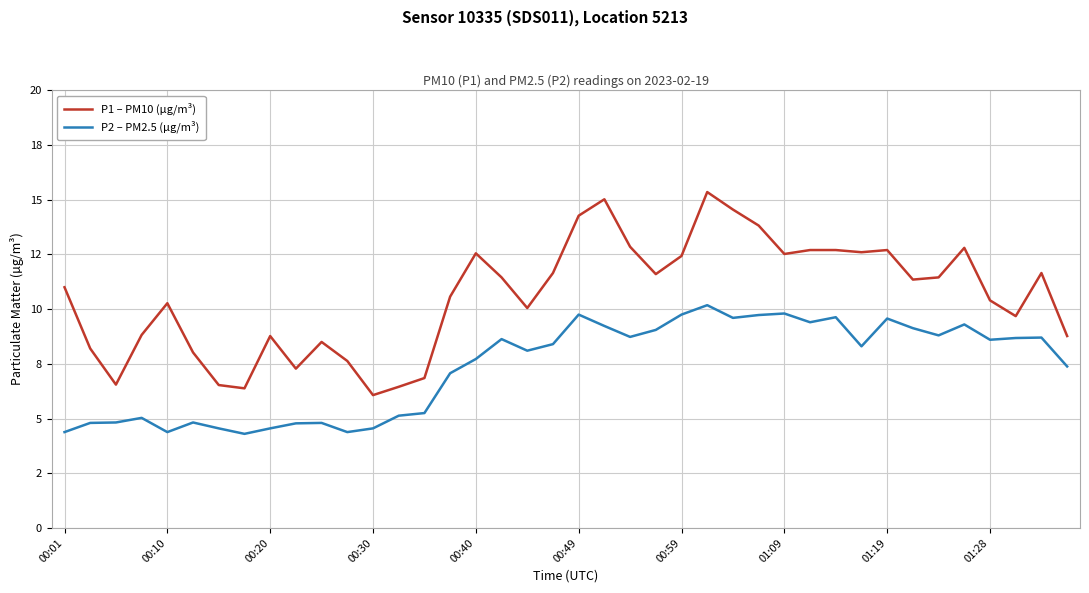

Does the chart display data point markers on the line(s)?

No